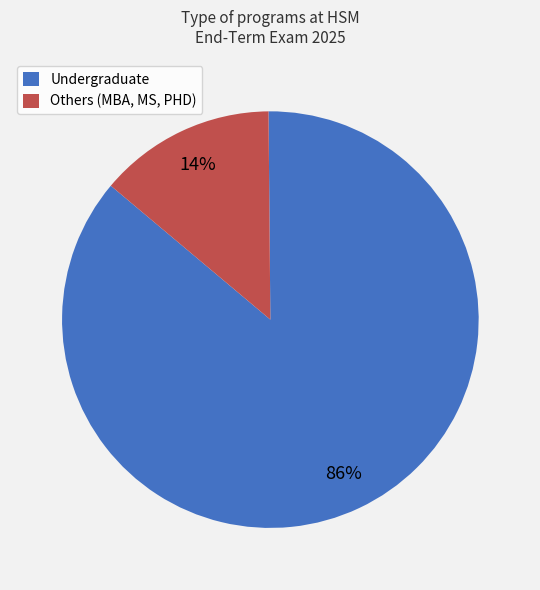

Count the number of slices in the pie.

2